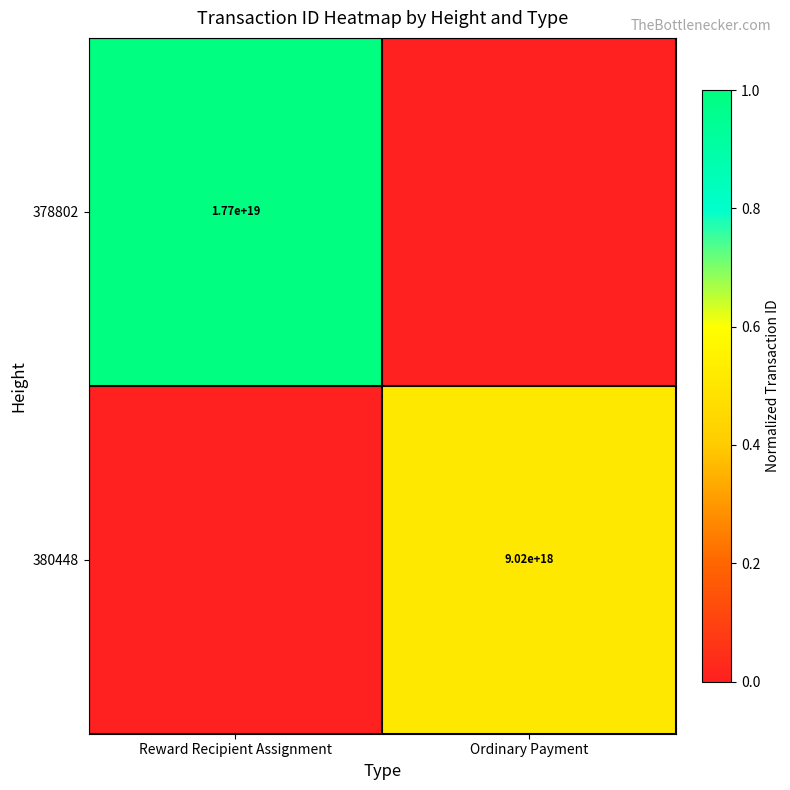

Which has a higher value, Ordinary Payment or Reward Recipient Assignment?

Reward Recipient Assignment